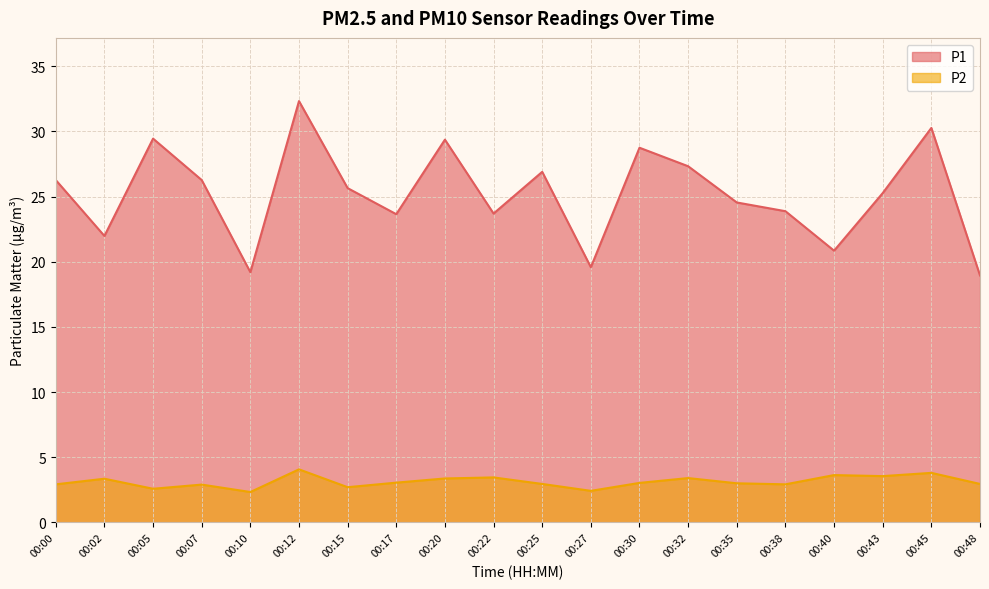

Count the number of data series in this chart.

2